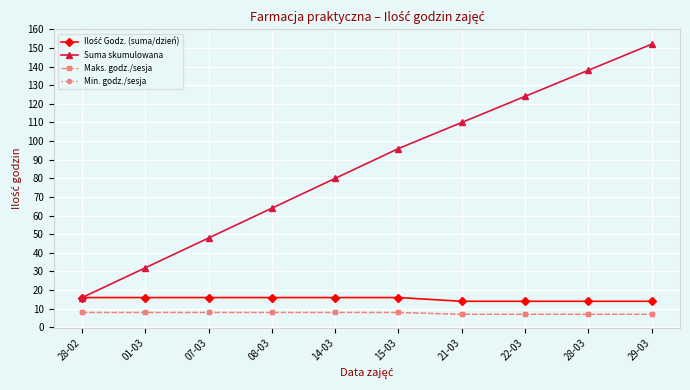

Rank the series by their maximum value, from highest to lowest.

Suma skumulowana, Ilość Godz. (suma/dzień), Maks. godz./sesja, Min. godz./sesja